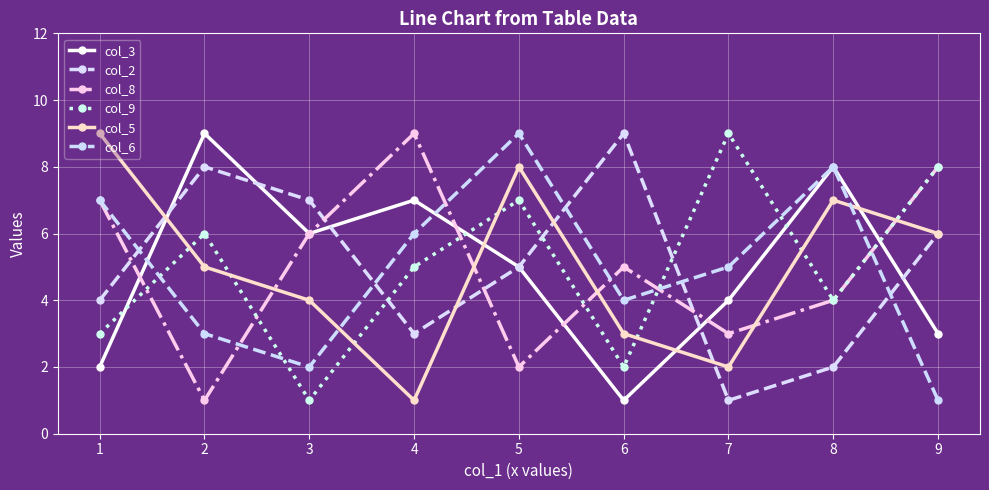

What is the highest value of the col_5 series?

9